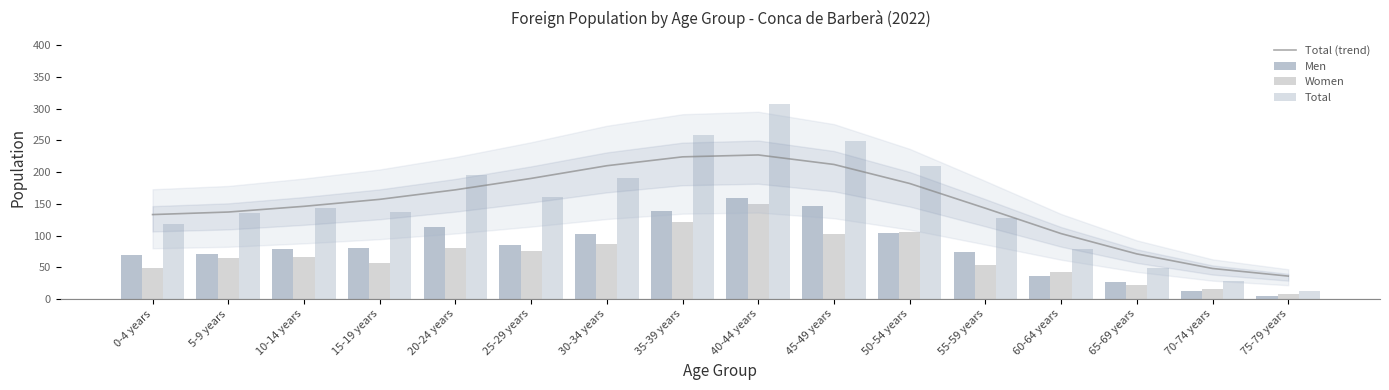

How many groups of bars are there?

16